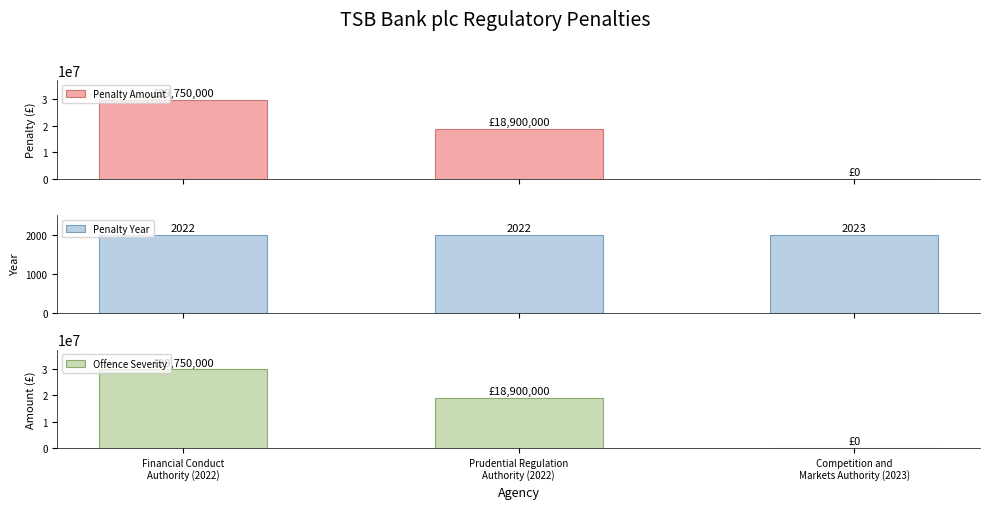

The value of Penalty Amount at Financial Conduct
Authority (2022) is 15343884. True or false?

False